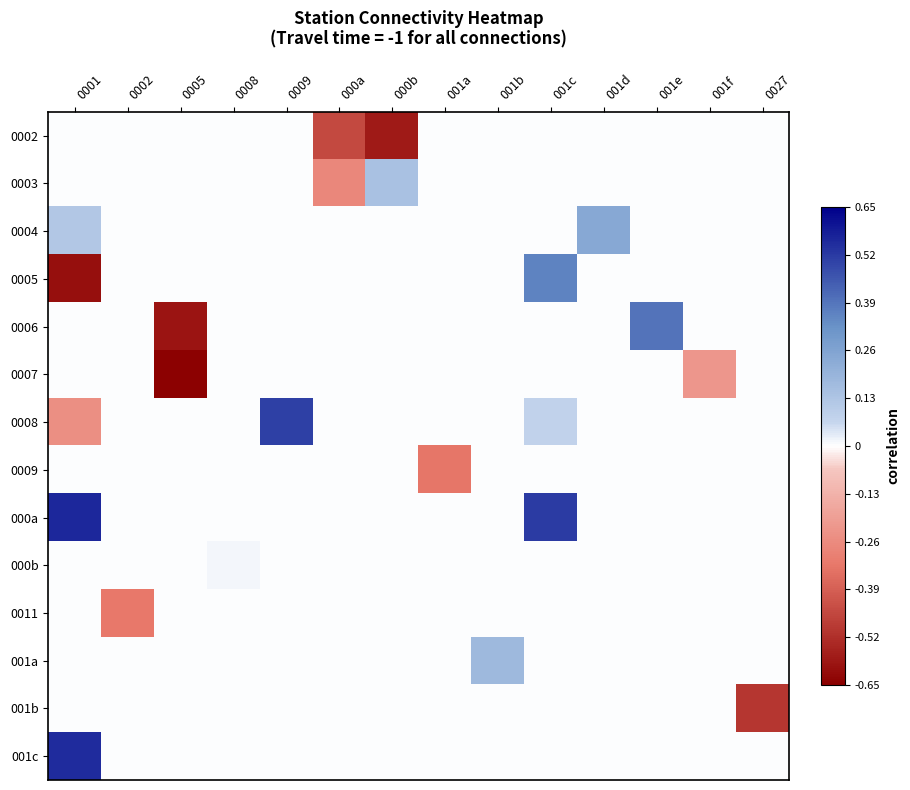

What is the minimum value shown in the chart?

-0.6